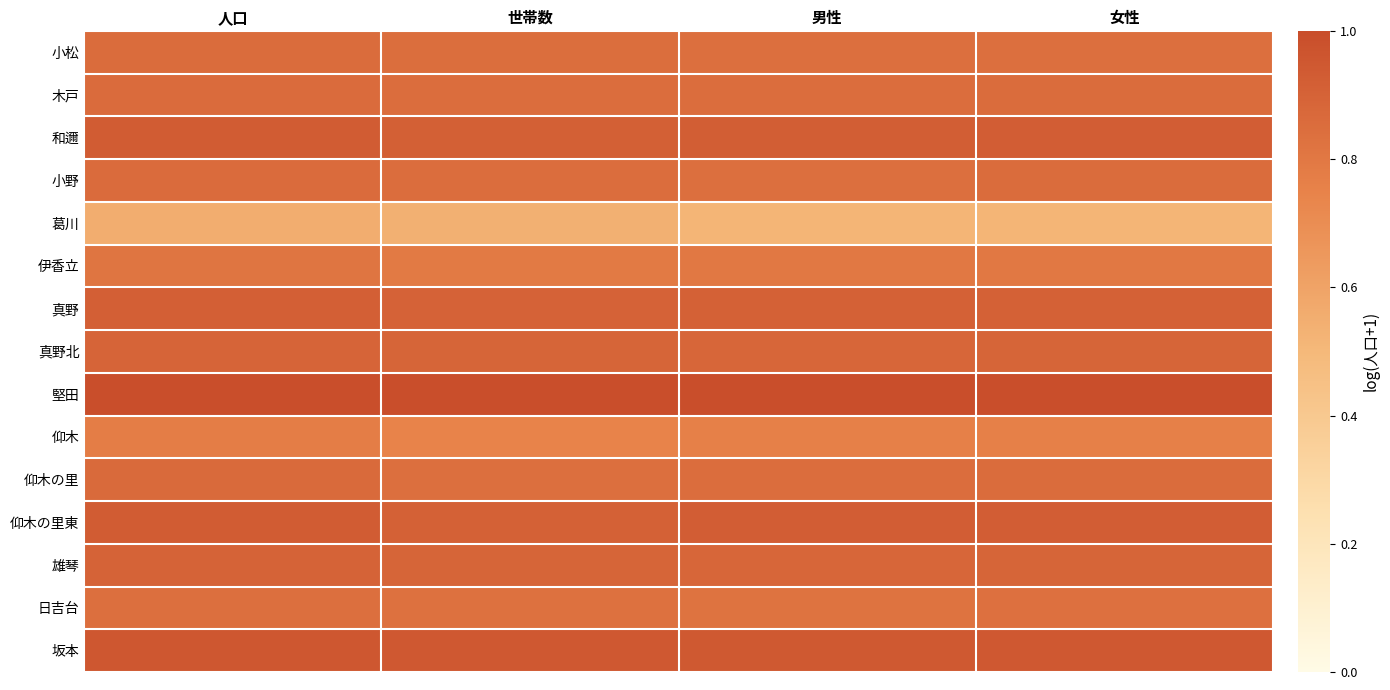

What is the difference between the highest and lowest values at 世帯数?

0.5